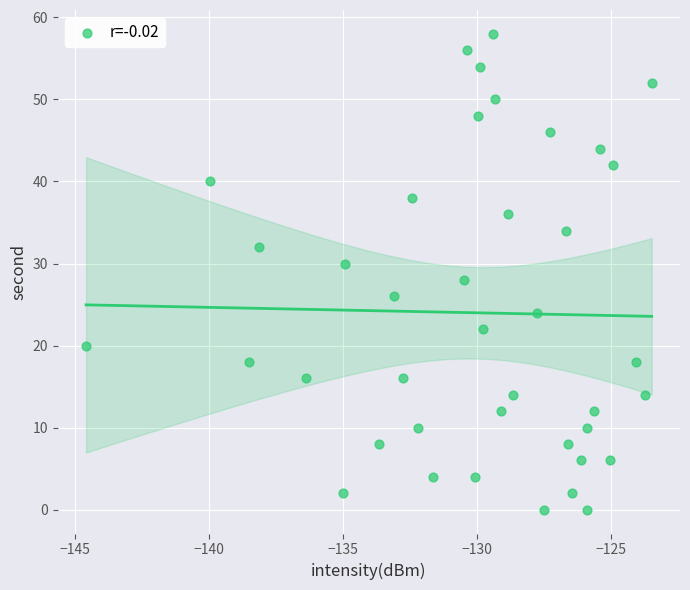

What is the range of Y values (max minus min)?

58